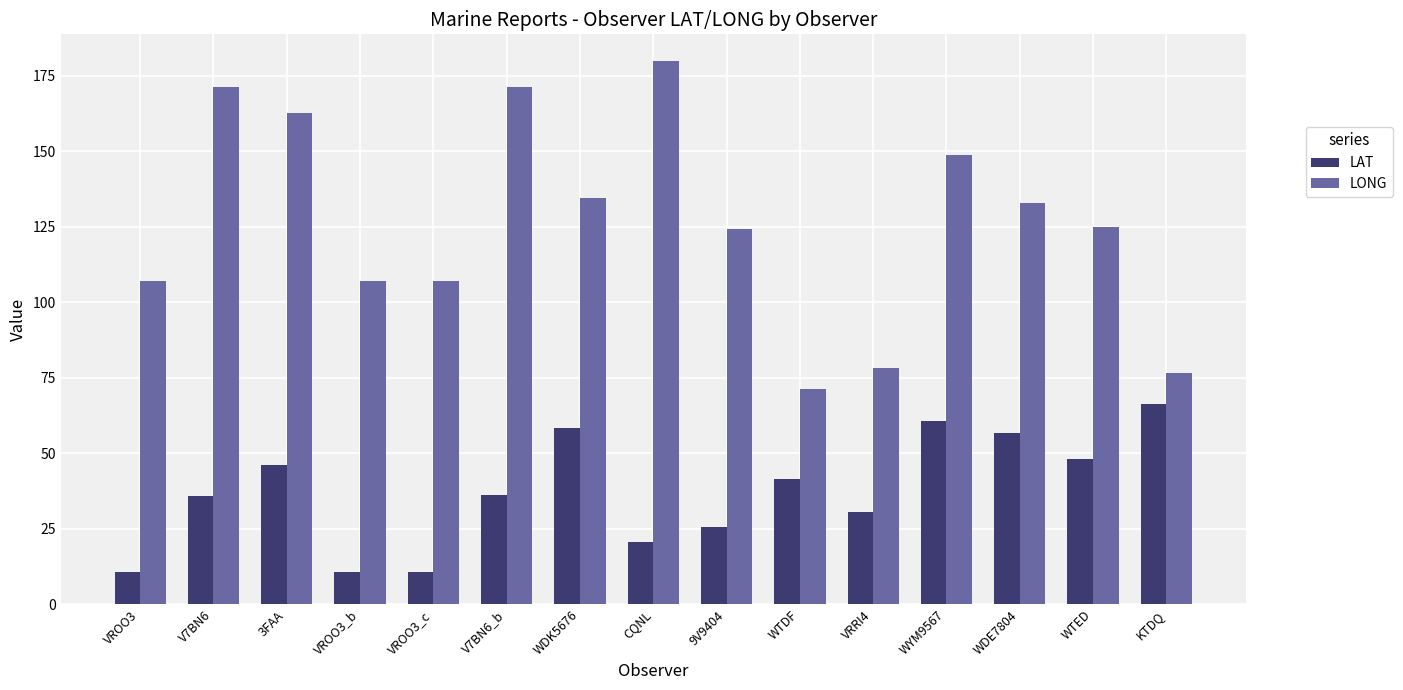

At VROO3, list the series in order from largest to smallest.

LONG, LAT